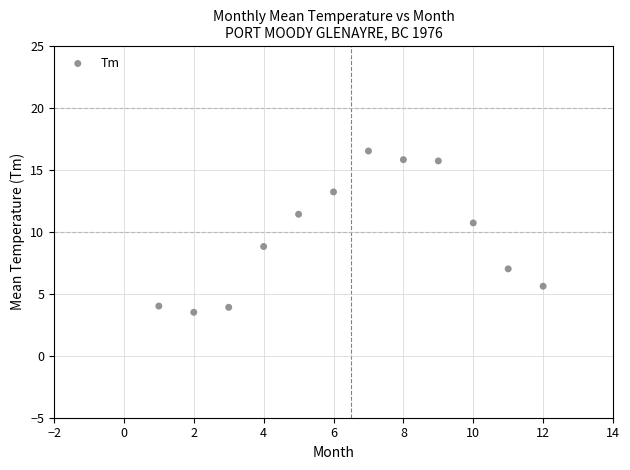

What is the range of Y values (max minus min)?

13.0